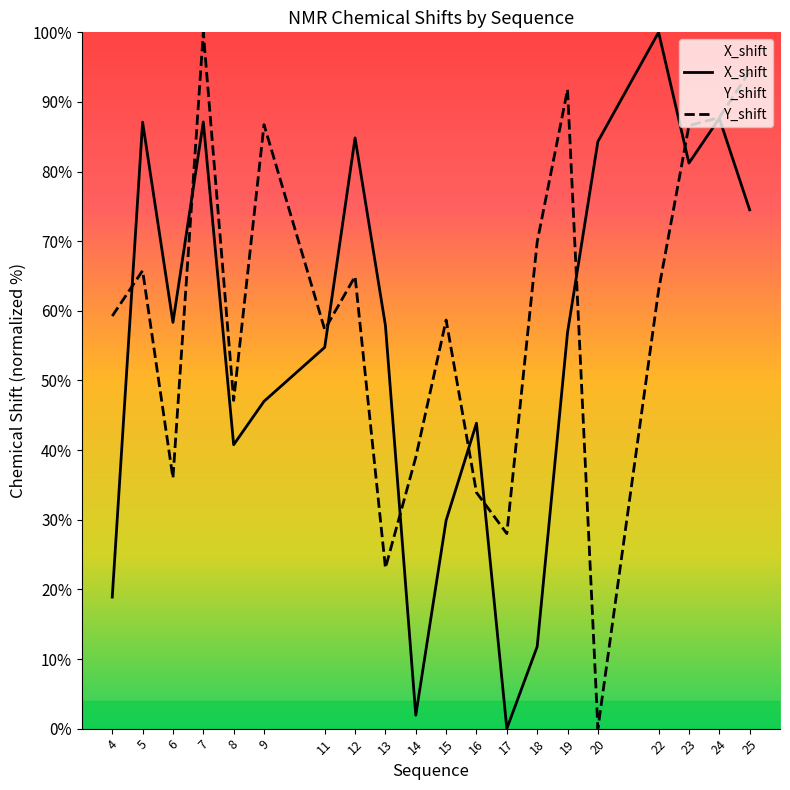

What are all the series names shown in the legend?

X_shift, Y_shift